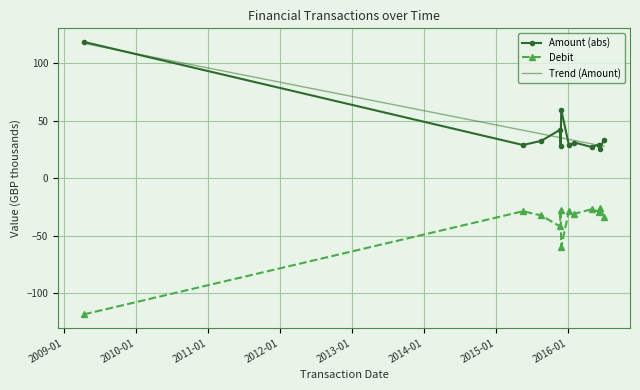

What is the highest value of the Amount (abs) series?

118.4